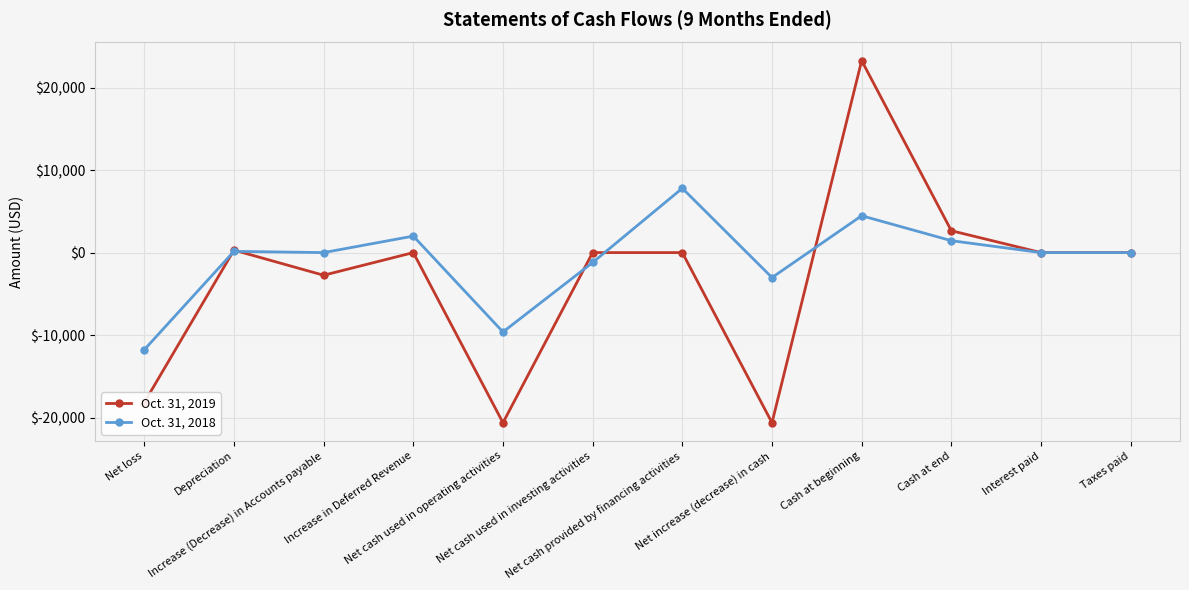

What is the smallest value displayed?

-20629